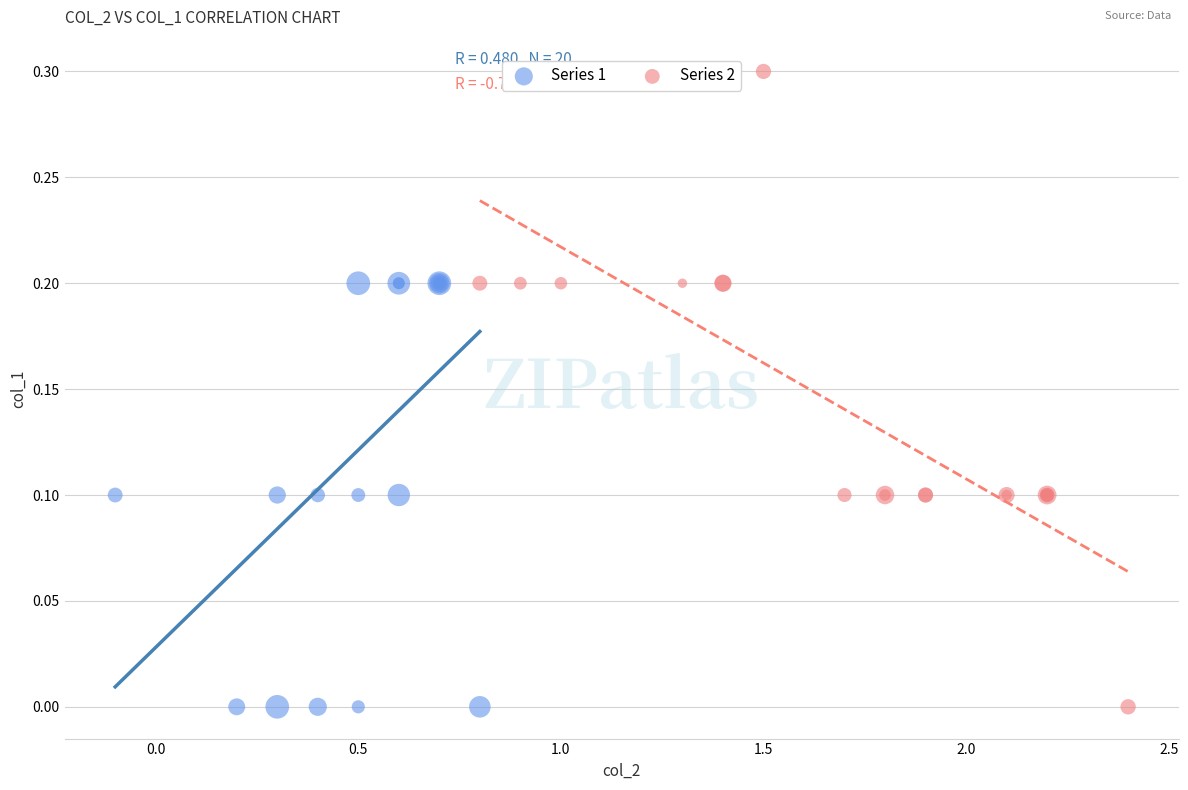

What are all the series names shown in the legend?

Series 1, Series 2